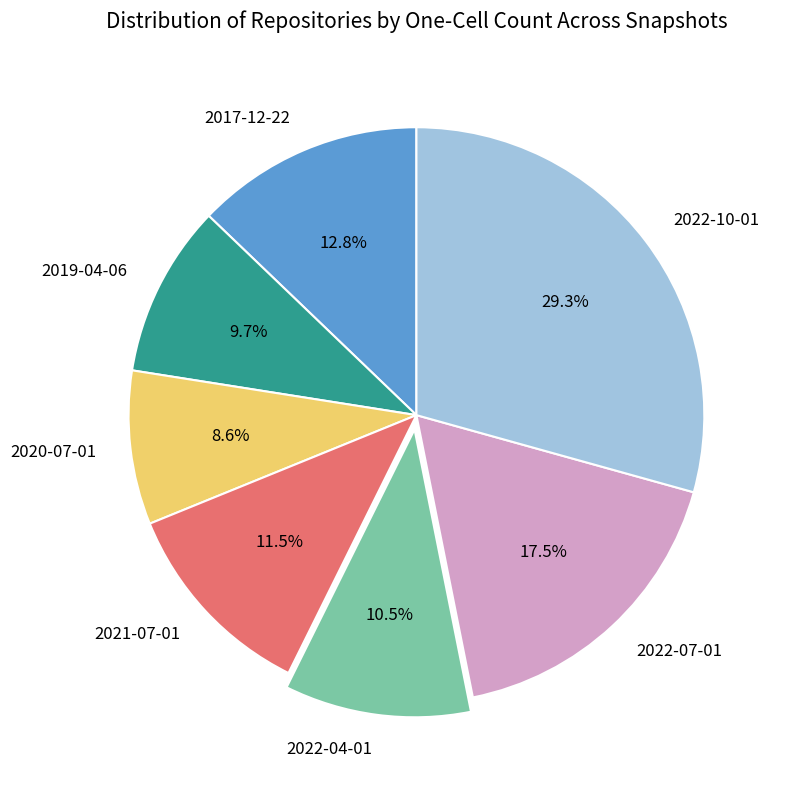

Is 2022-10-01 the majority of the pie?

No